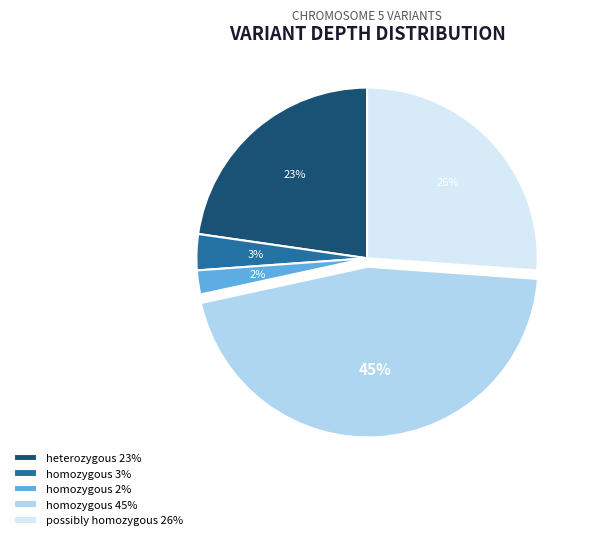

Combined, do homozygous 45% and heterozygous 23% account for over 50%?

Yes